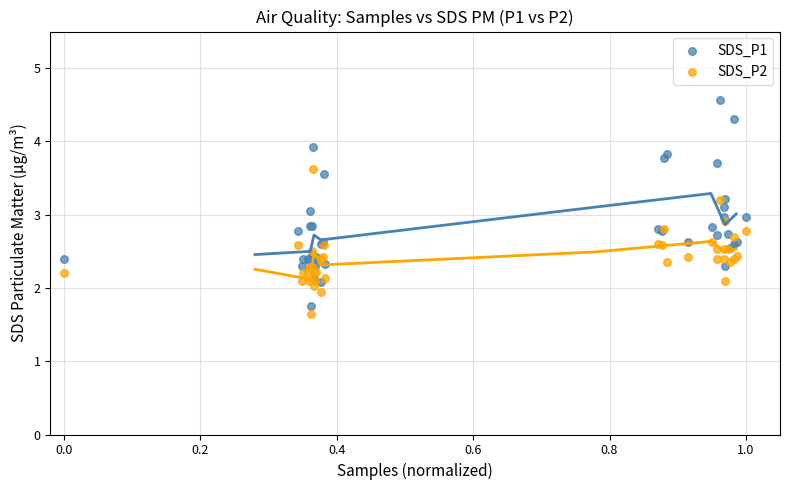

Which series has the largest Y range (max minus min)?

SDS_P1